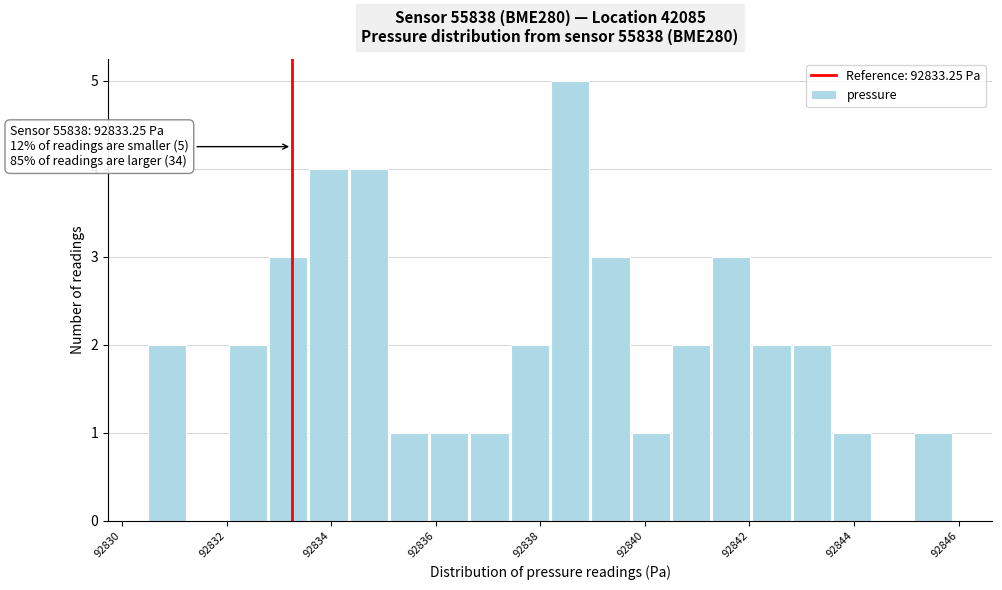

Read against the x-axis, roughly where is the centre of the tallest bar?

92838.6